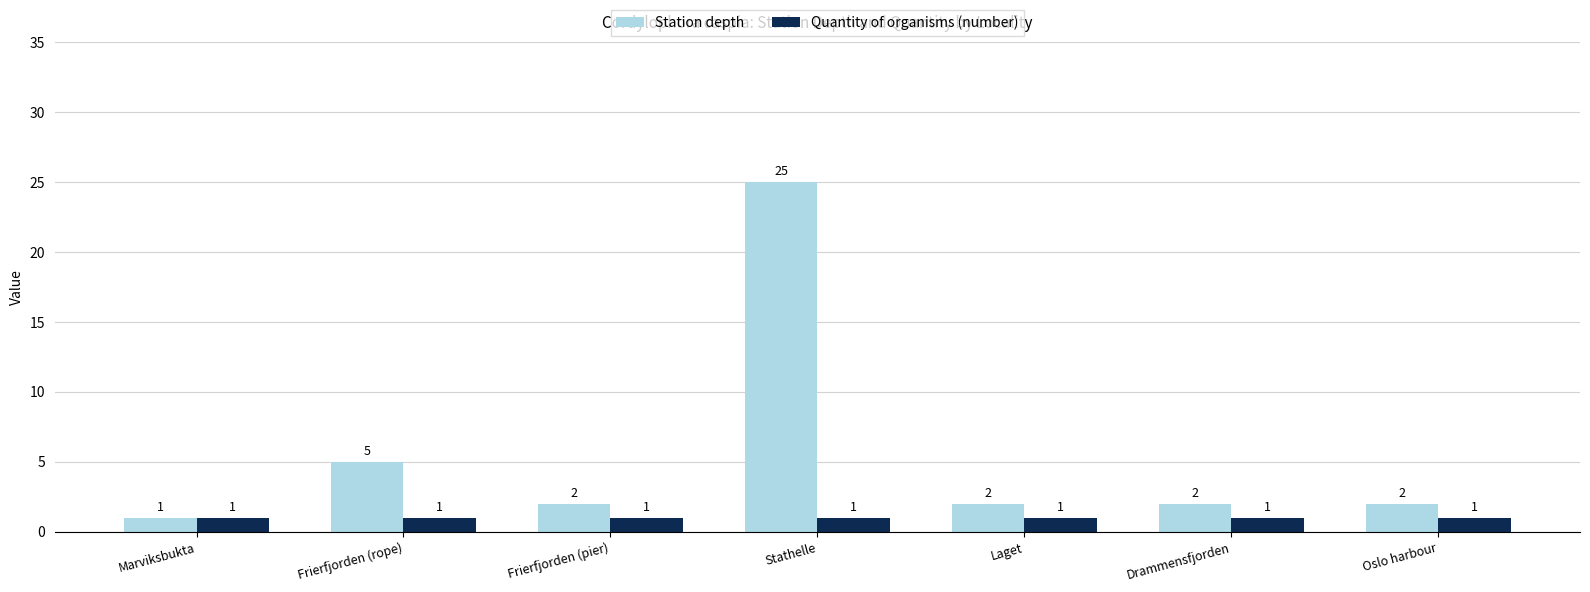

List the series in order of their overall mean, lowest first.

Quantity of organisms (number), Station depth